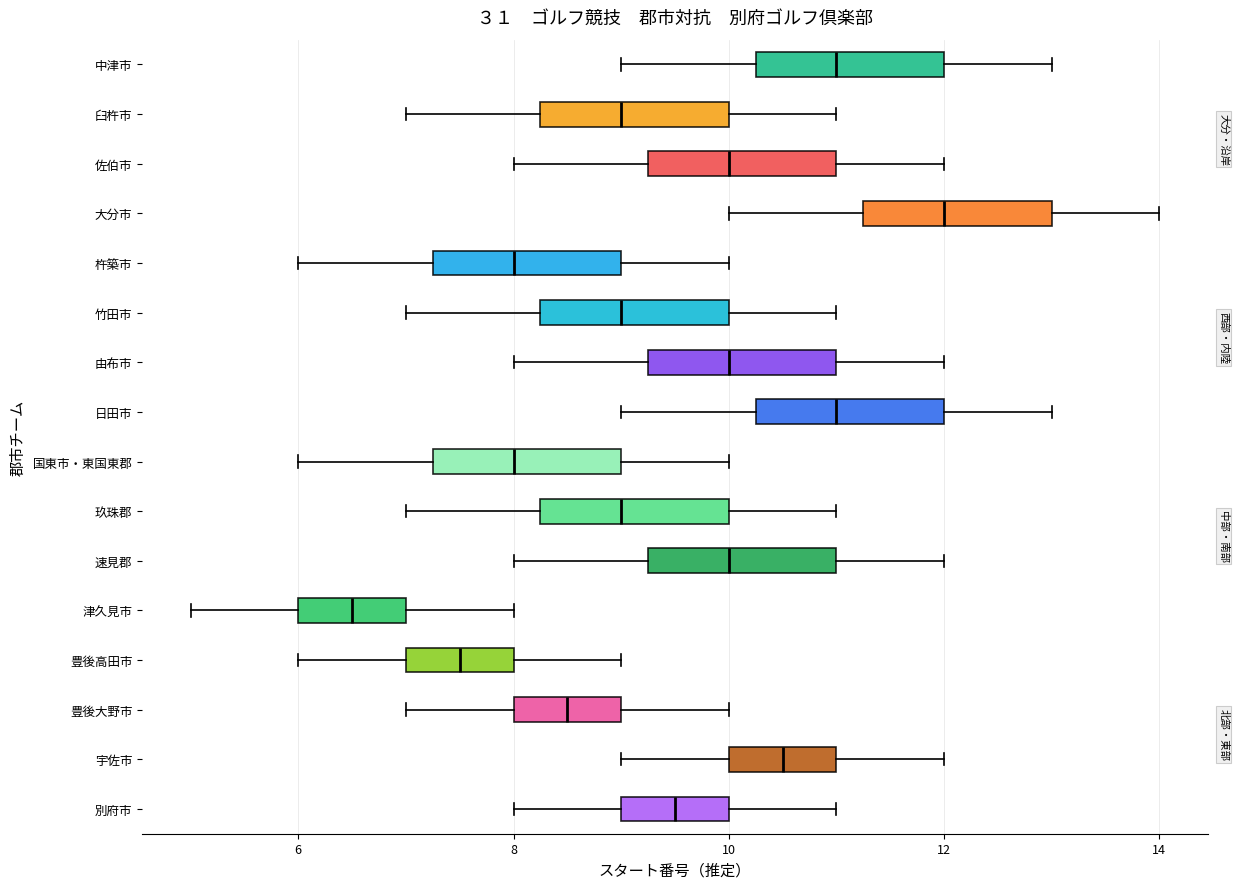

Where is the right edge of the box for 別府市 on the x-axis? The values are not printed on the chart, so give them approximately, as read against the axis.

10.0